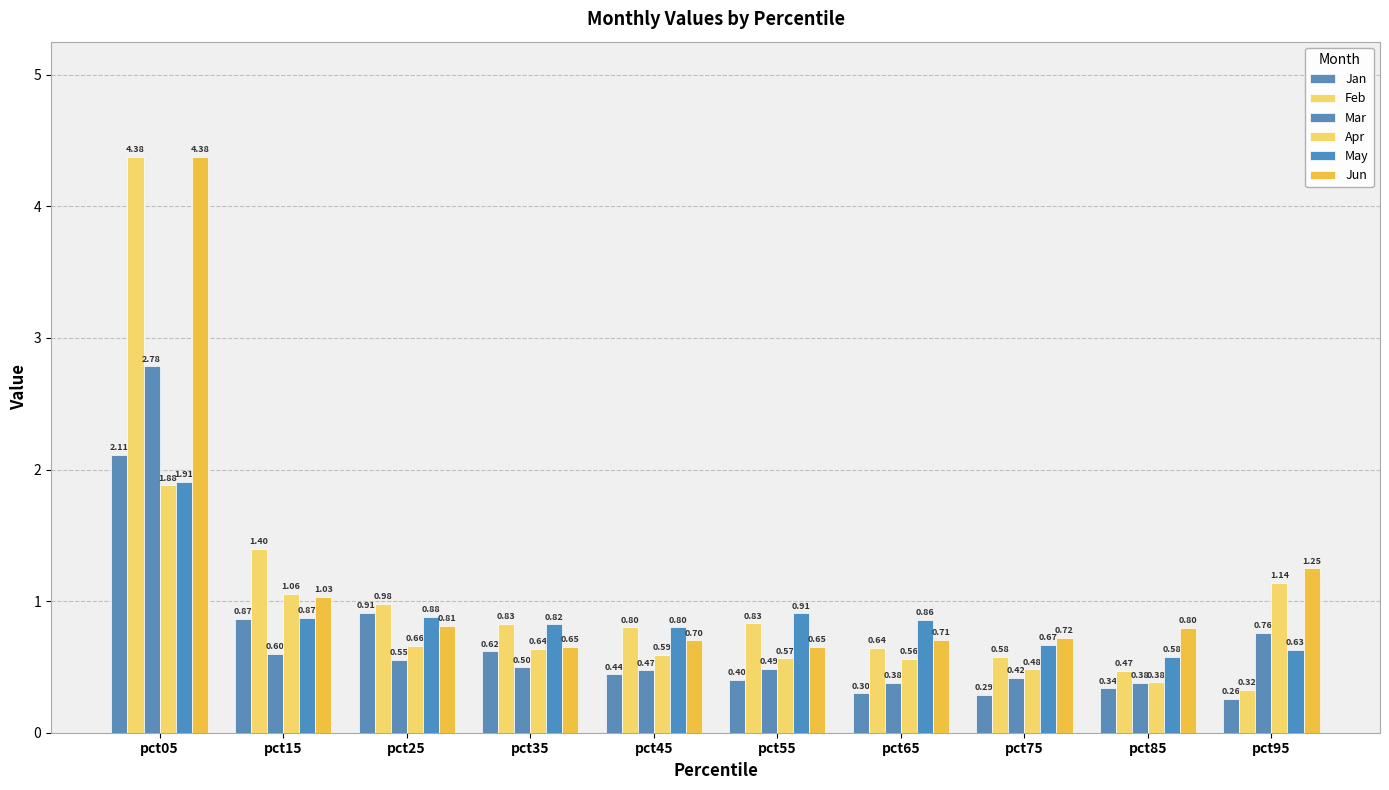

Reading right to left, extract all data points from this chart.

Jan: pct95=0.3	pct85=0.3	pct75=0.3	pct65=0.3	pct55=0.4	pct45=0.4	pct35=0.6	pct25=0.9	pct15=0.9	pct05=2.1
Feb: pct95=0.3	pct85=0.5	pct75=0.6	pct65=0.6	pct55=0.8	pct45=0.8	pct35=0.8	pct25=1.0	pct15=1.4	pct05=4.4
Mar: pct95=0.8	pct85=0.4	pct75=0.4	pct65=0.4	pct55=0.5	pct45=0.5	pct35=0.5	pct25=0.6	pct15=0.6	pct05=2.8
Apr: pct95=1.1	pct85=0.4	pct75=0.5	pct65=0.6	pct55=0.6	pct45=0.6	pct35=0.6	pct25=0.7	pct15=1.1	pct05=1.9
May: pct95=0.6	pct85=0.6	pct75=0.7	pct65=0.9	pct55=0.9	pct45=0.8	pct35=0.8	pct25=0.9	pct15=0.9	pct05=1.9
Jun: pct95=1.2	pct85=0.8	pct75=0.7	pct65=0.7	pct55=0.7	pct45=0.7	pct35=0.7	pct25=0.8	pct15=1.0	pct05=4.4